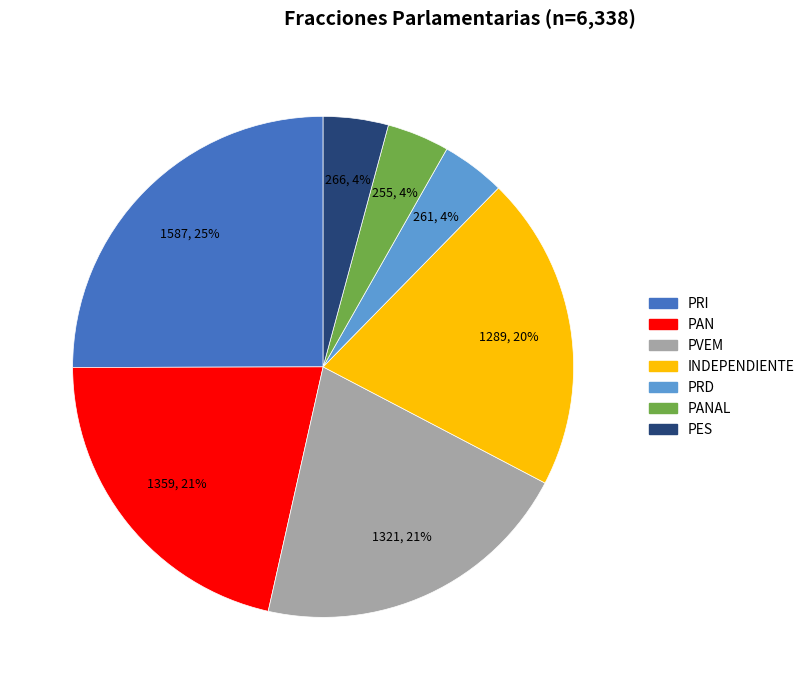

To the nearest percent, what is the difference between the largest and smallest slice percentages?

21%